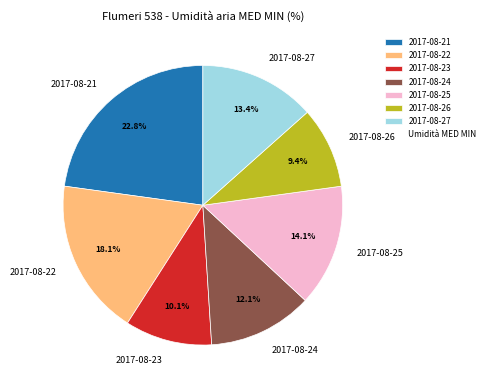

Which slice is the largest?

2017-08-21